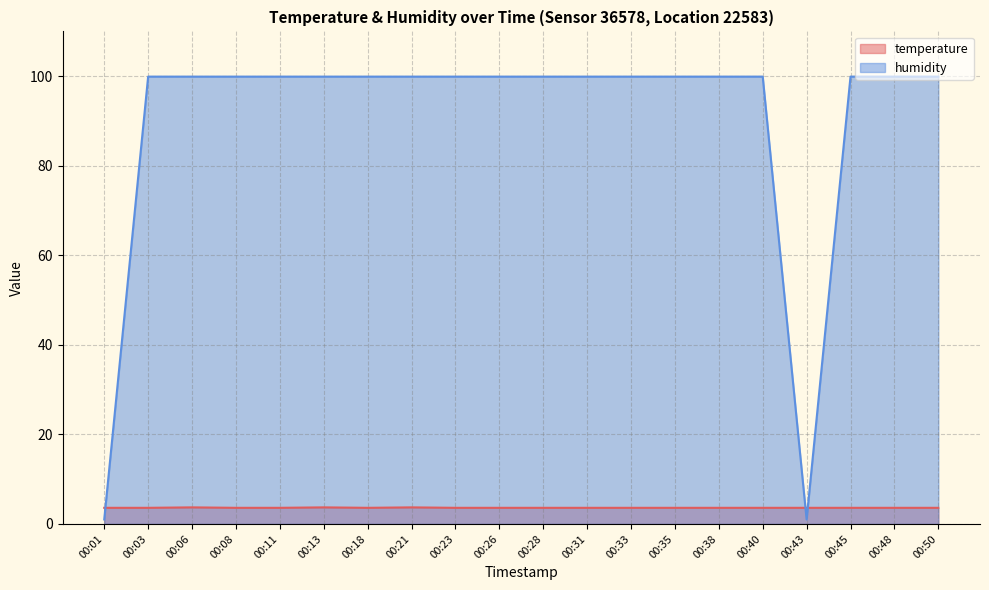

Rank the categories by temperature value from lowest to highest.

00:01, 00:03, 00:08, 00:11, 00:18, 00:23, 00:26, 00:28, 00:31, 00:33, 00:35, 00:38, 00:40, 00:43, 00:45, 00:48, 00:50, 00:06, 00:13, 00:21